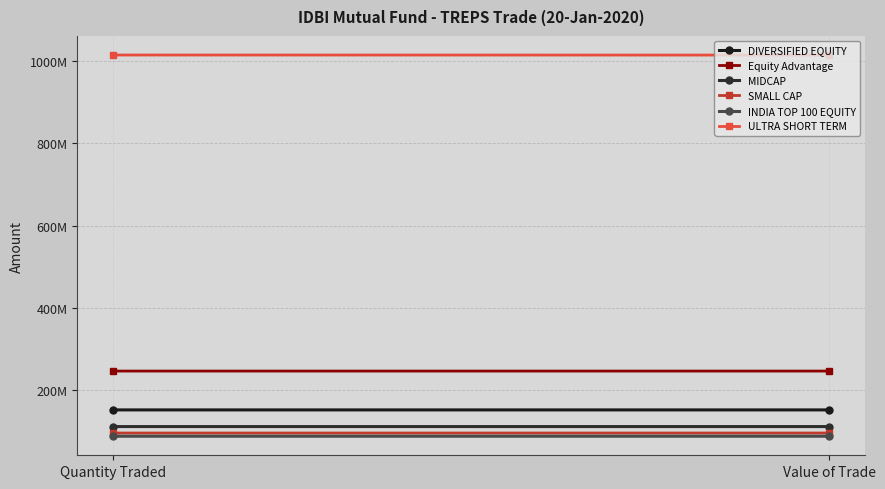

The INDIA TOP 100 EQUITY series shows 89118722.0 at Quantity Traded. True or false?

True